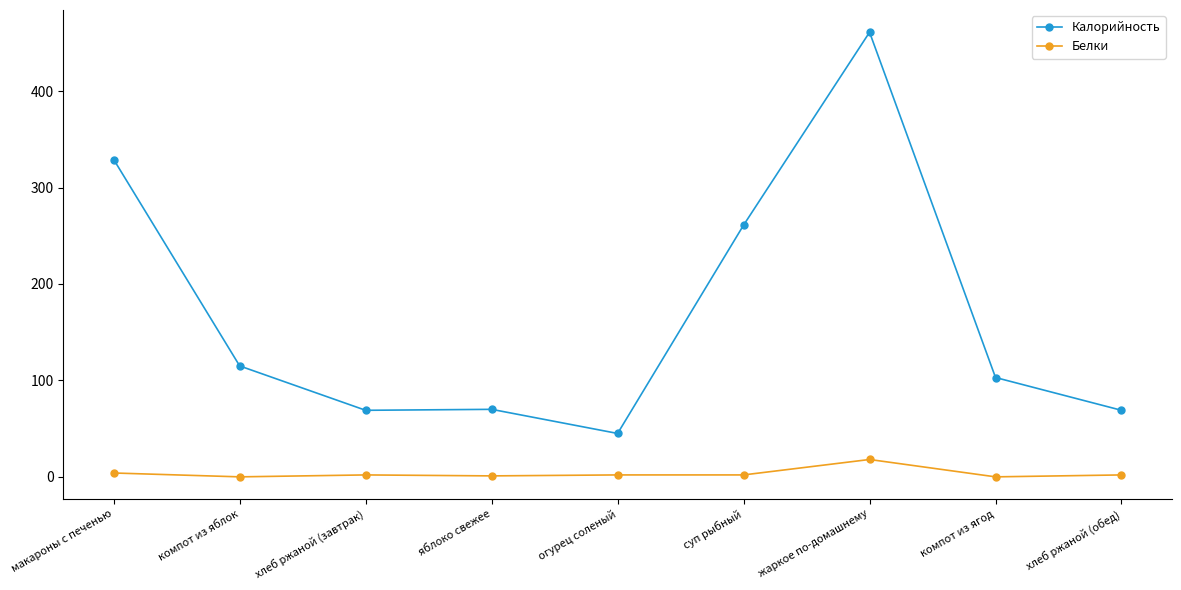

What is the label of the 8th point from the right?

компот из яблок